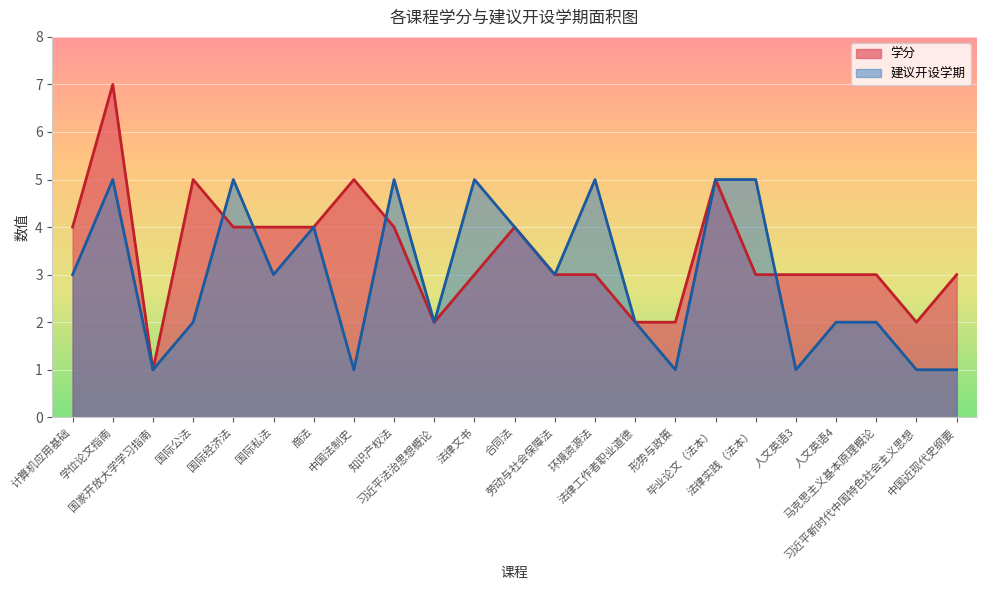

True or false: 学分 has more than 0 points higher than both neighbors.

True